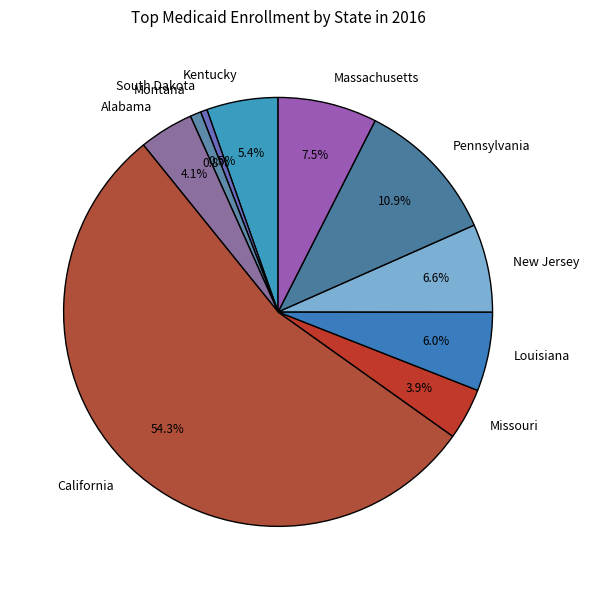

To the nearest percent, what portion does Pennsylvania represent?

11%